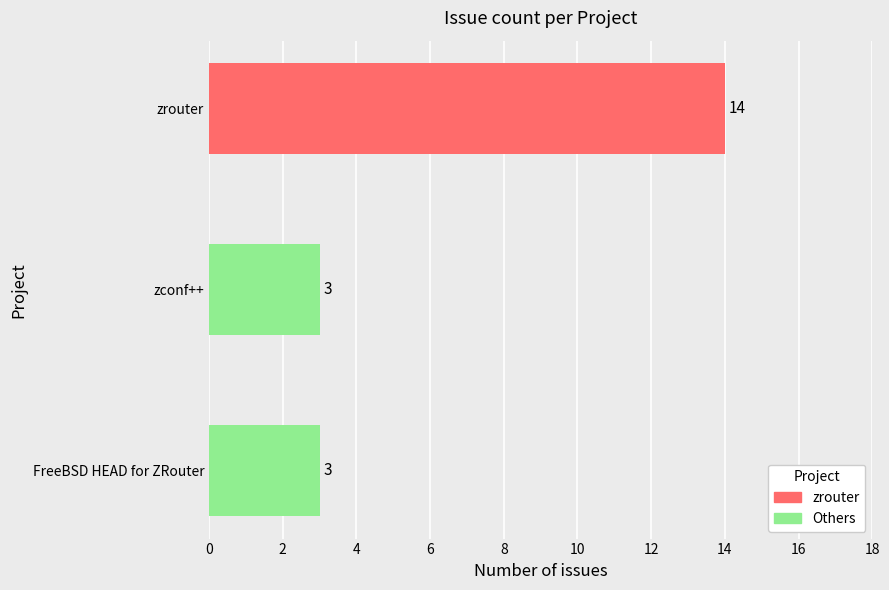

At which label is the value closest to 7?

zconf++